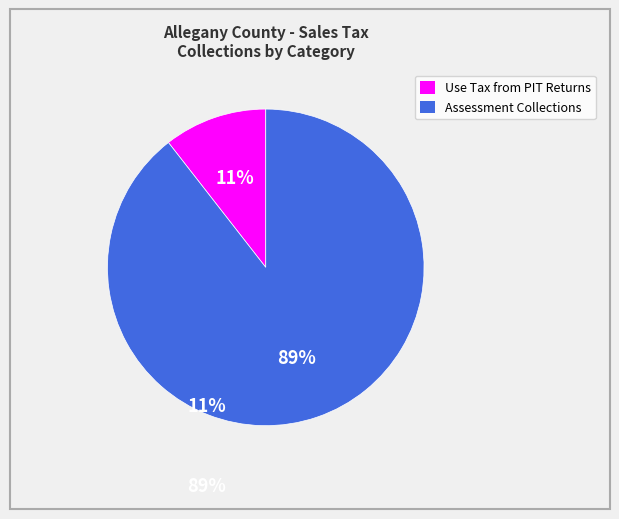

Is there a majority slice in this chart?

Yes